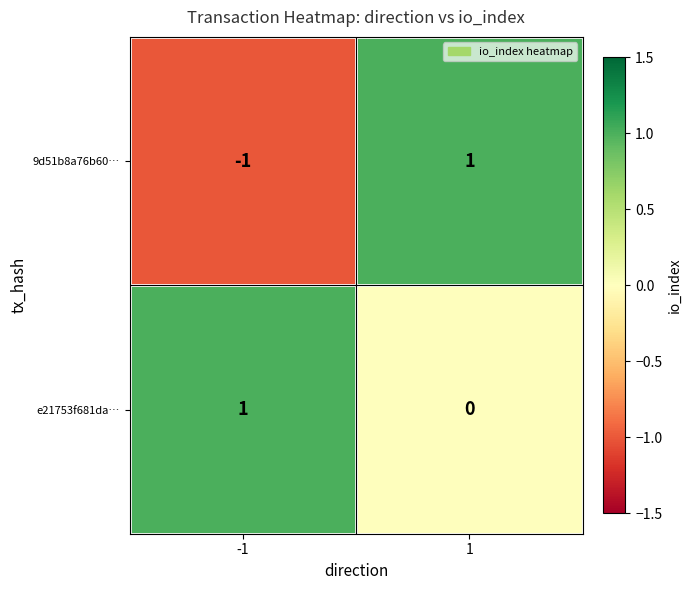

At which category is the sum across all series the highest?

1